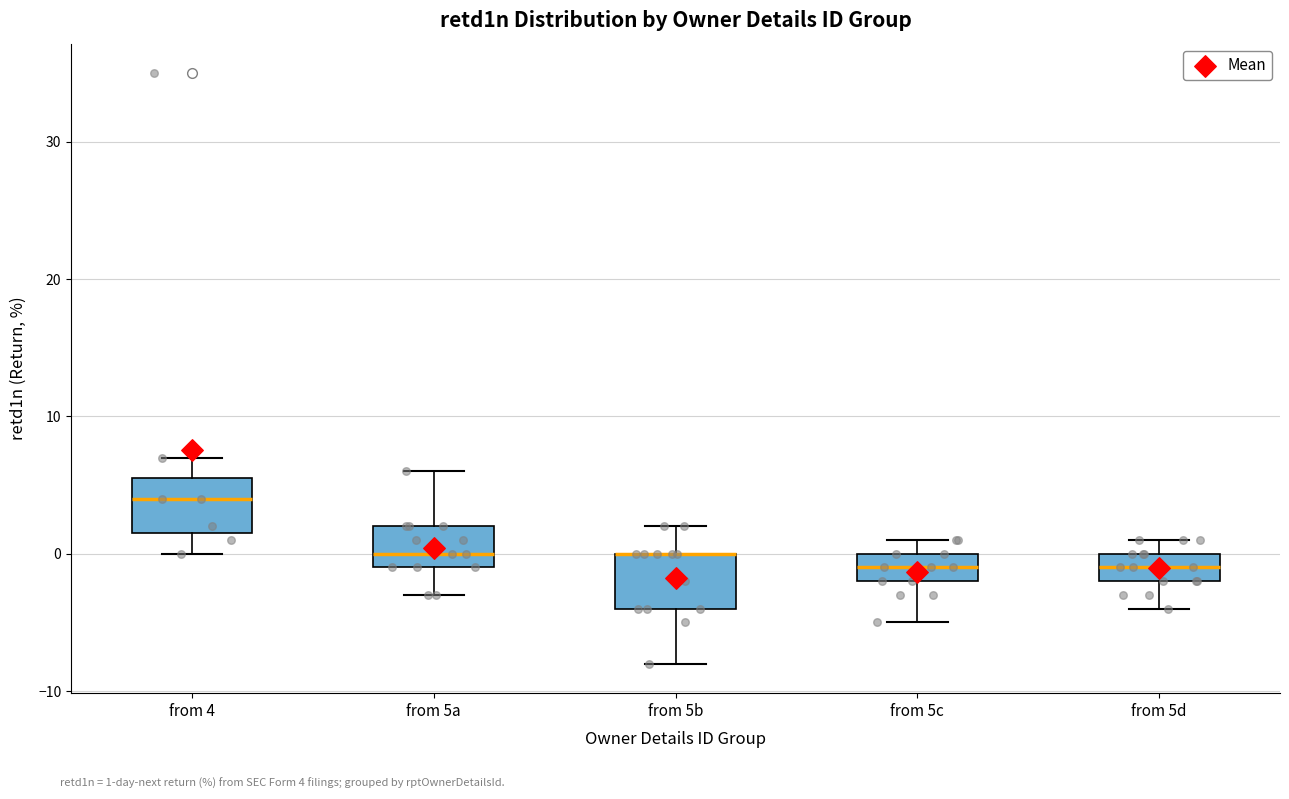

Reading left to right, read every box against the y-axis: the position of its median line, the range the box covers, and the ends of its whiskers. The values are not printed on the chart, so give them approximately, as read against the axis.

from 4: median 4, box 2 to 6, whiskers 0 to 7
from 5a: median 0, box -1 to 2, whiskers -3 to 6
from 5b: median 0 (drawn on the box's upper edge), box -4 to 0, whiskers -8 to 2
from 5c: median -1, box -2 to 0, whiskers -5 to 1
from 5d: median -1, box -2 to 0, whiskers -4 to 1